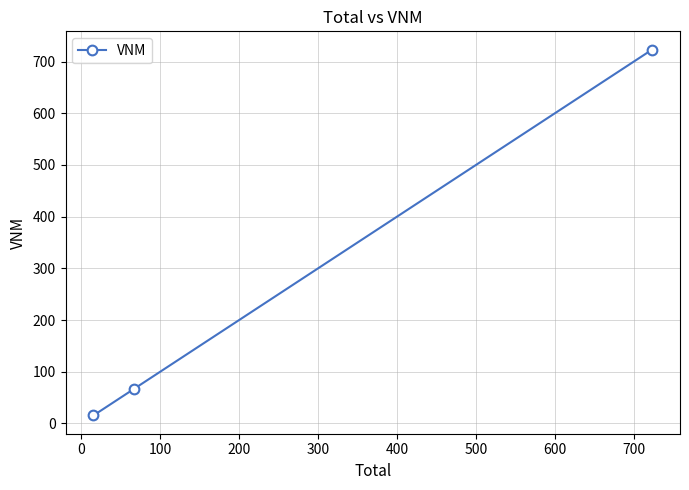

How many lines are shown in the chart?

1